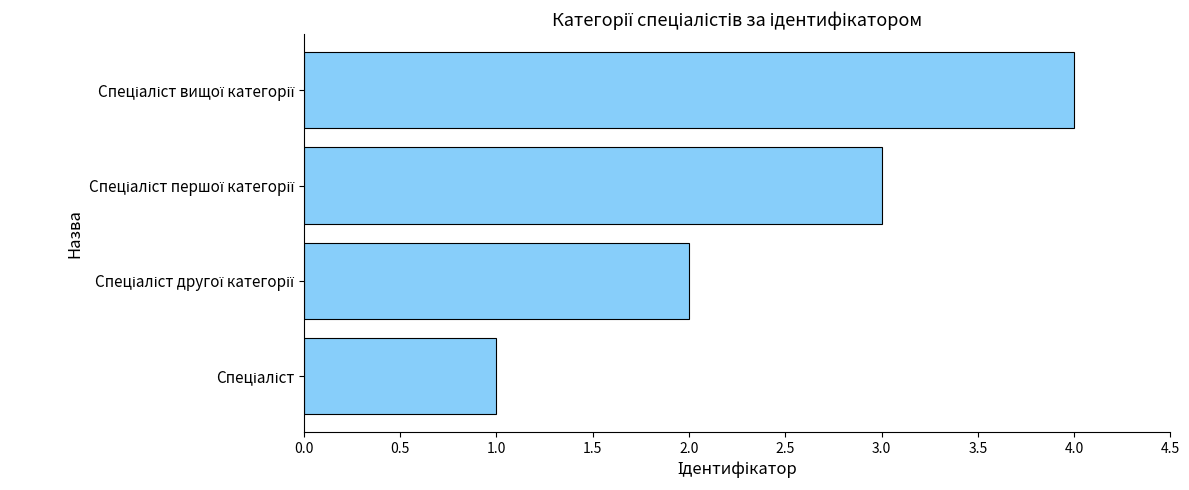

What is the difference between the maximum and minimum values?

3